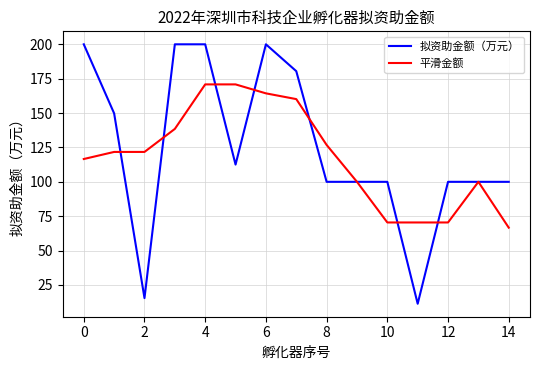

Does the chart have visible grid lines?

Yes